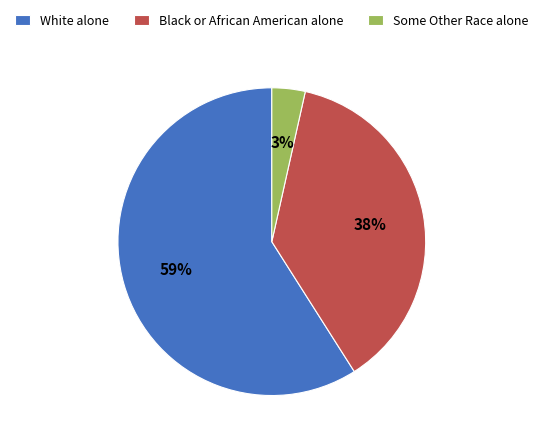

Combined, do Some Other Race alone and White alone account for over 50%?

Yes